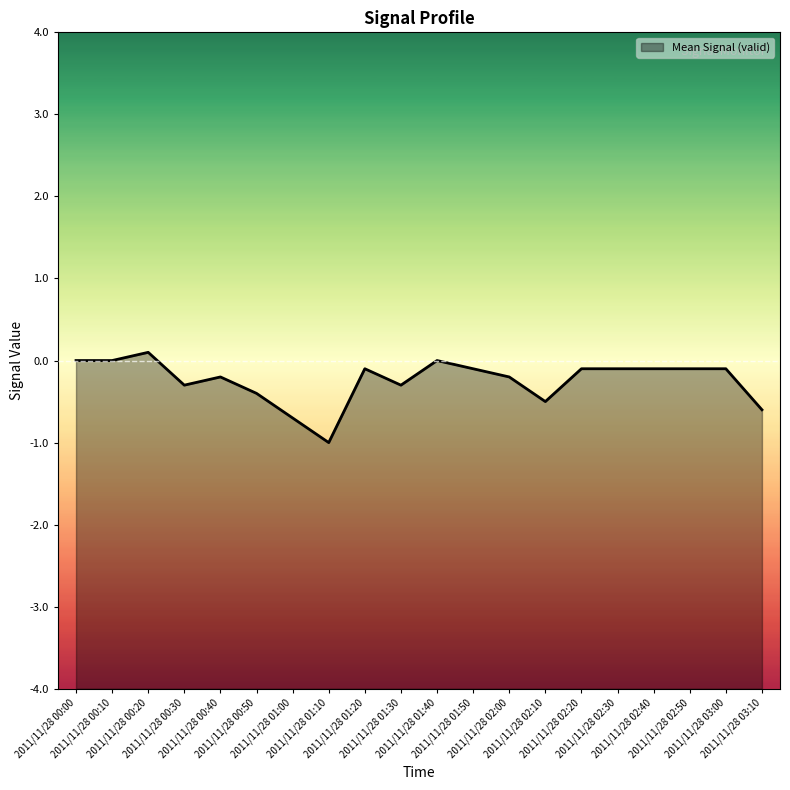

Does the chart have visible grid lines?

No